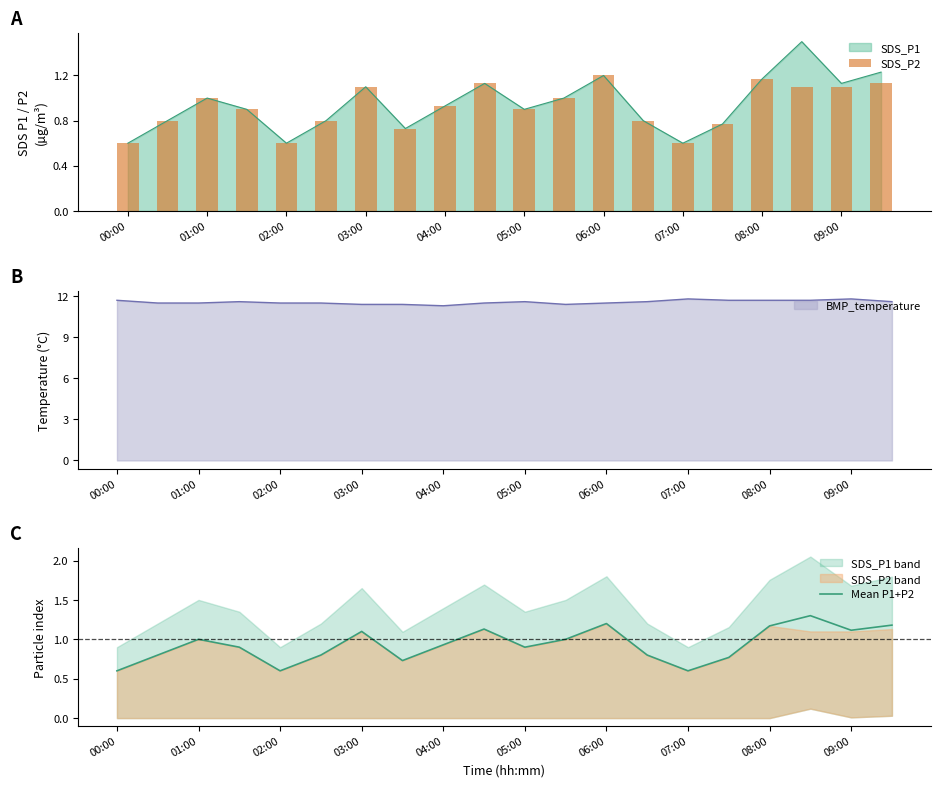

What is the difference between the maximum and minimum values in the SDS_P2 series?

0.6